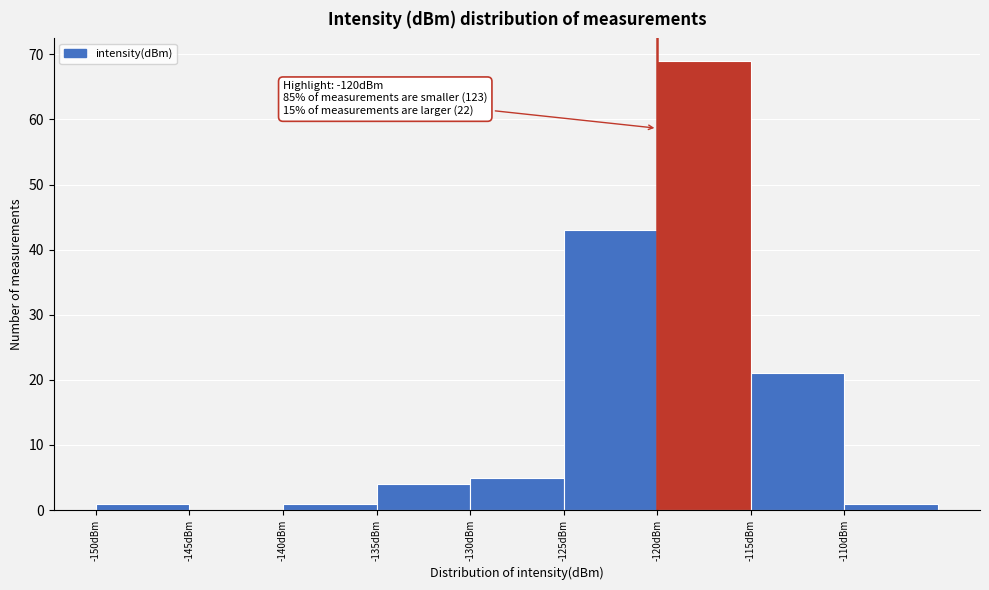

Which range on the x-axis has the tallest bar?

-120 to -115